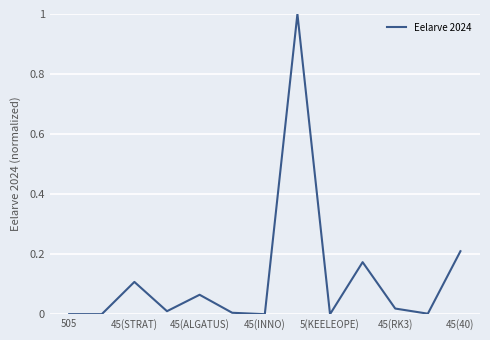

What is the difference between the maximum and minimum values?

1.0